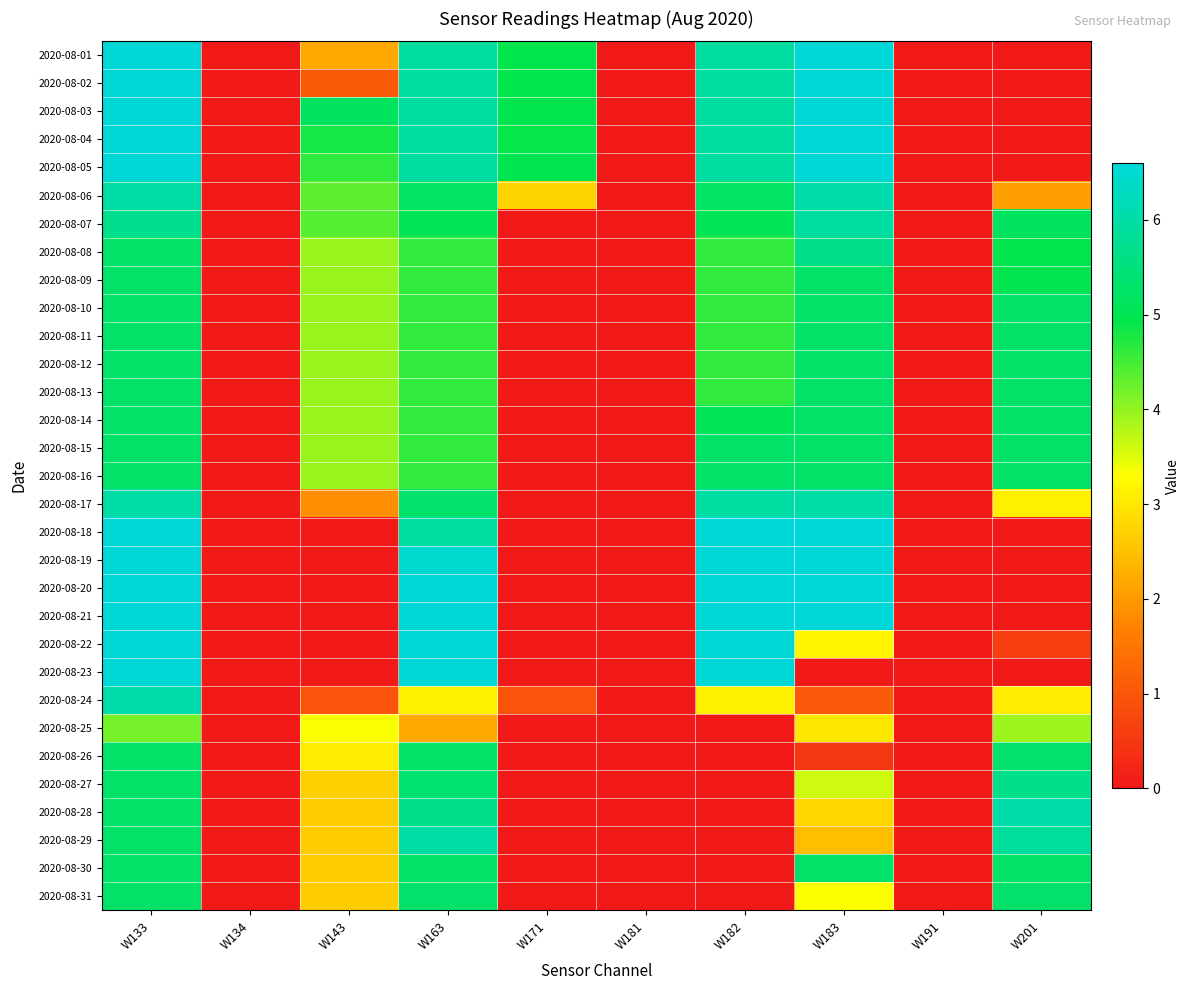

Rank the series at W201 from lowest to highest value.

2020-08-01, 2020-08-02, 2020-08-03, 2020-08-04, 2020-08-05, 2020-08-18, 2020-08-19, 2020-08-20, 2020-08-21, 2020-08-23, 2020-08-22, 2020-08-06, 2020-08-24, 2020-08-17, 2020-08-25, 2020-08-08, 2020-08-09, 2020-08-07, 2020-08-10, 2020-08-13, 2020-08-15, 2020-08-12, 2020-08-14, 2020-08-16, 2020-08-30, 2020-08-11, 2020-08-31, 2020-08-26, 2020-08-27, 2020-08-29, 2020-08-28